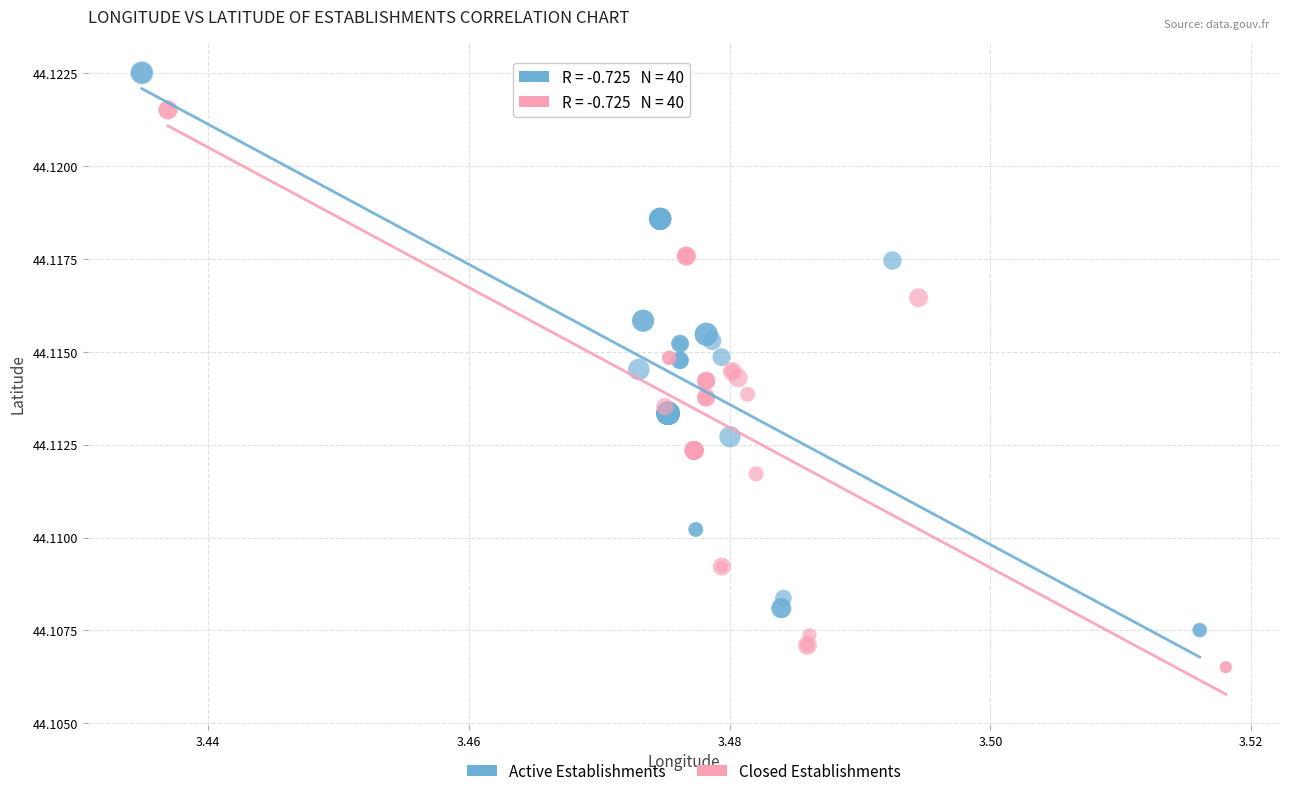

Which series reaches the maximum Y coordinate?

Active Establishments